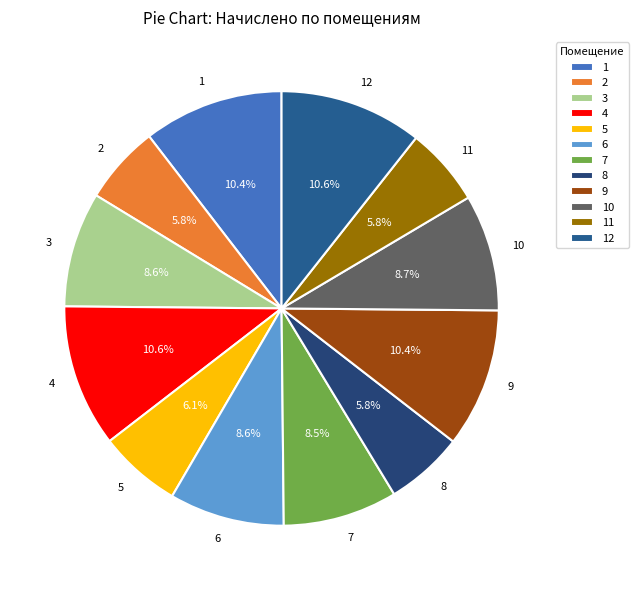

To the nearest percent, what is the average slice percentage?

8%